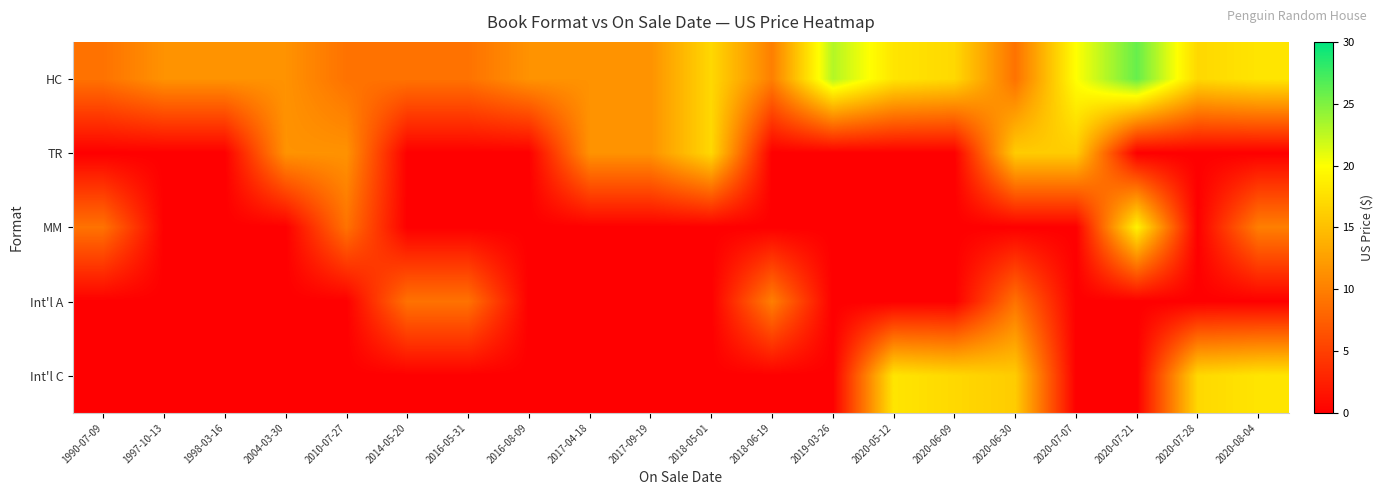

Which has a higher value, 2020-06-09 or 2019-03-26?

2019-03-26